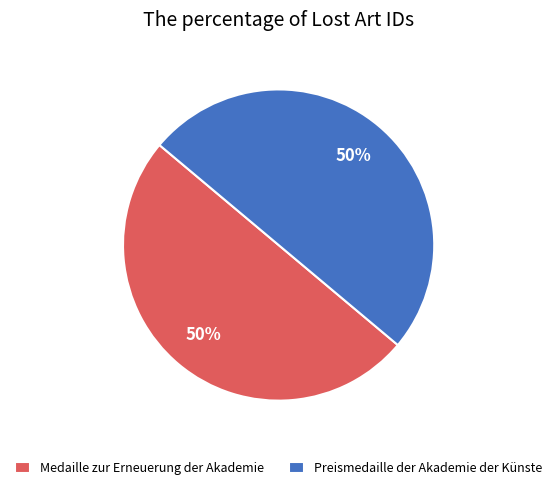

To the nearest percent, what is the average slice percentage?

50%